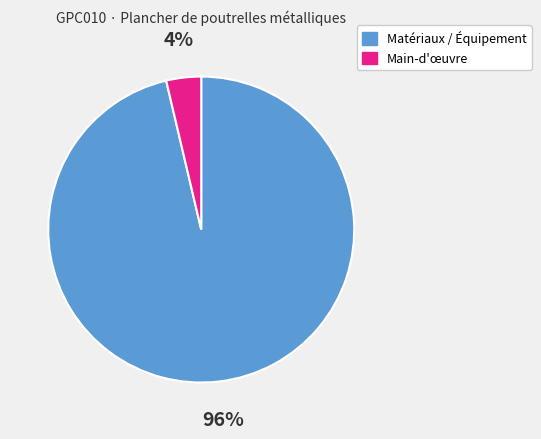

To the nearest percent, what is the average slice percentage?

50%